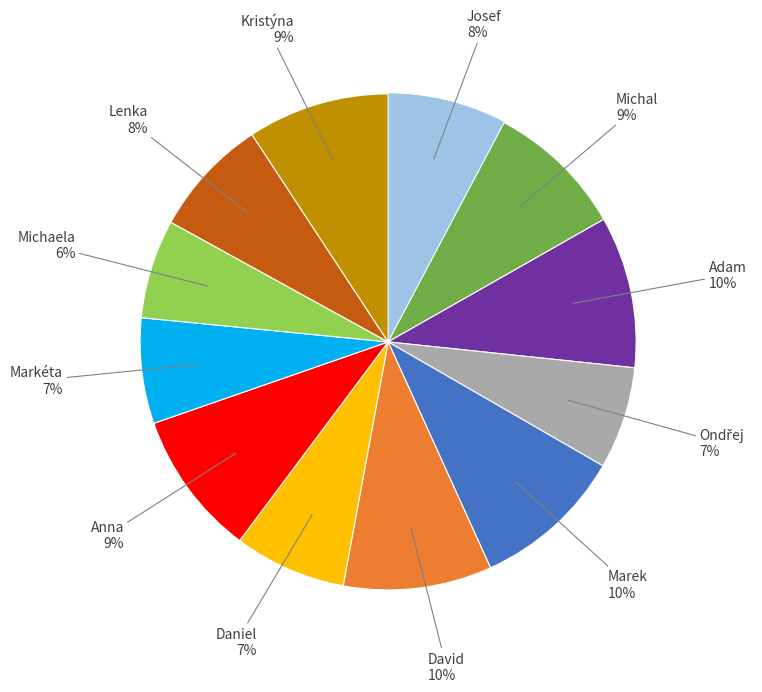

To the nearest percent, what is the average slice percentage?

8%